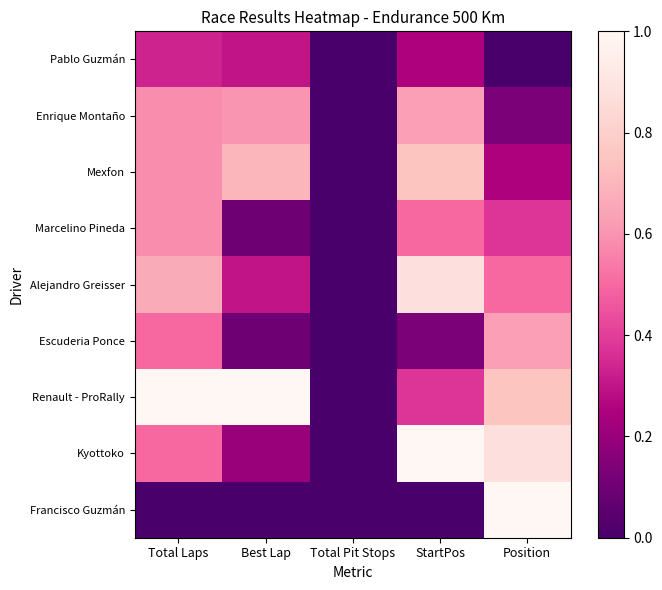

What is the maximum value shown in the chart?

1.0